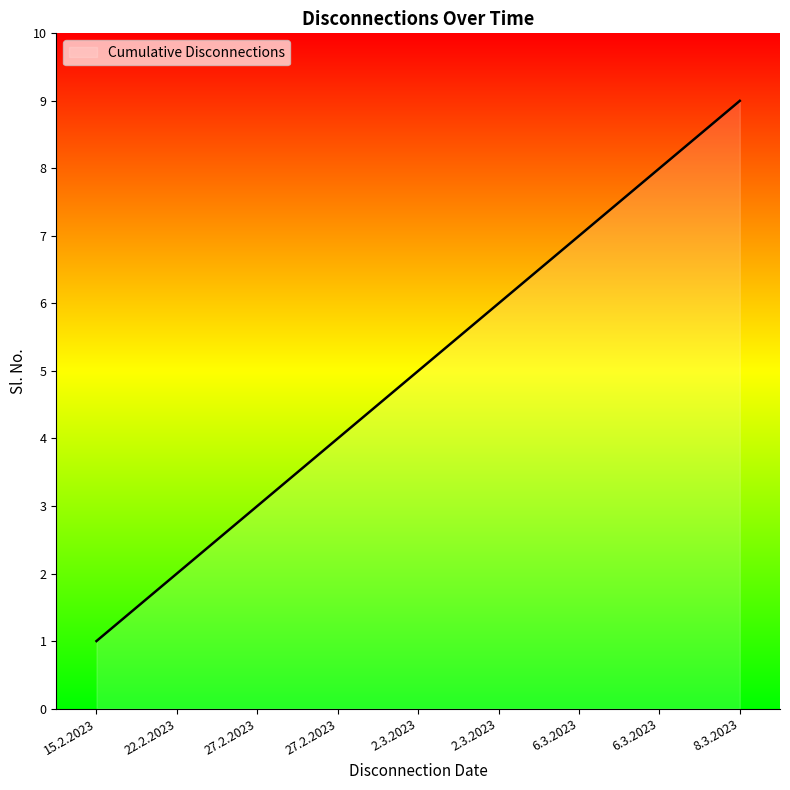

What is the minimum value shown in the chart?

1.0